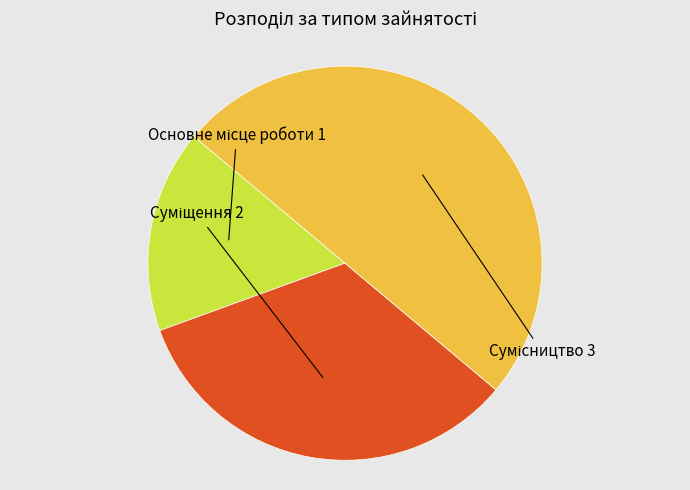

Is there any slice that represents more than half of the pie?

No